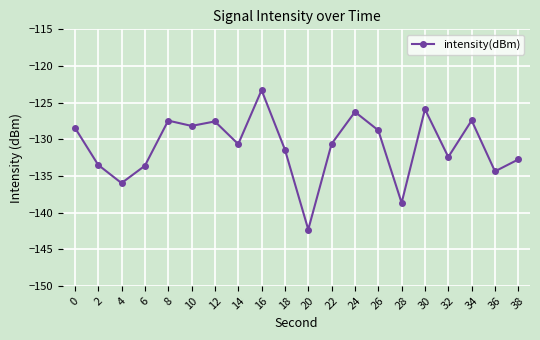

True or false: the data shows -142.3 at 20.

True